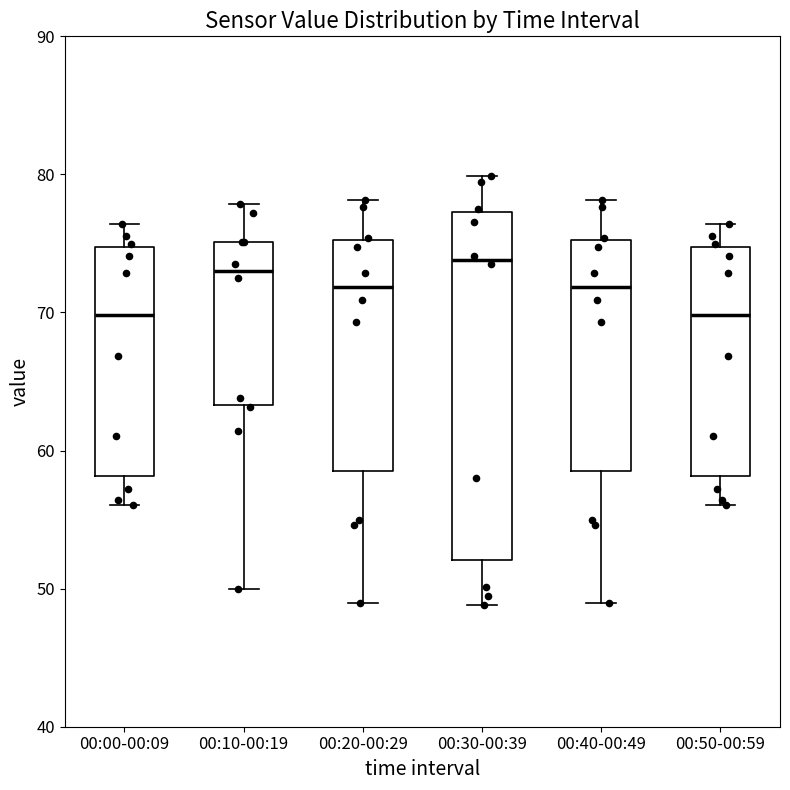

Where is the upper edge of the box for 00:50-00:59 on the y-axis? The values are not printed on the chart, so give them approximately, as read against the axis.

75